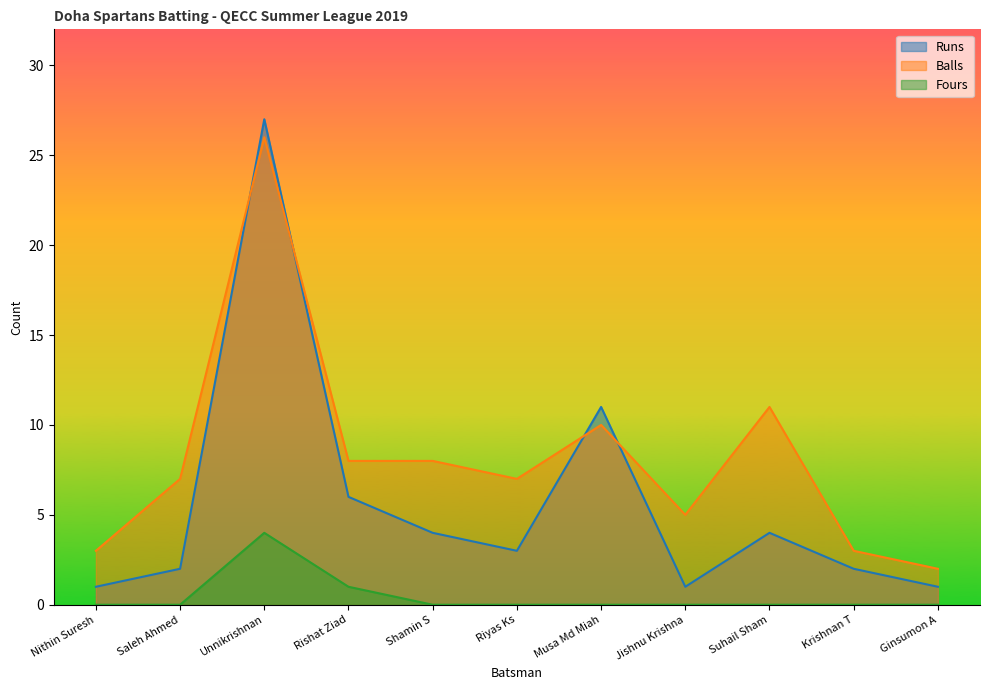

What is the difference between the second highest and minimum values in the Balls series?

9